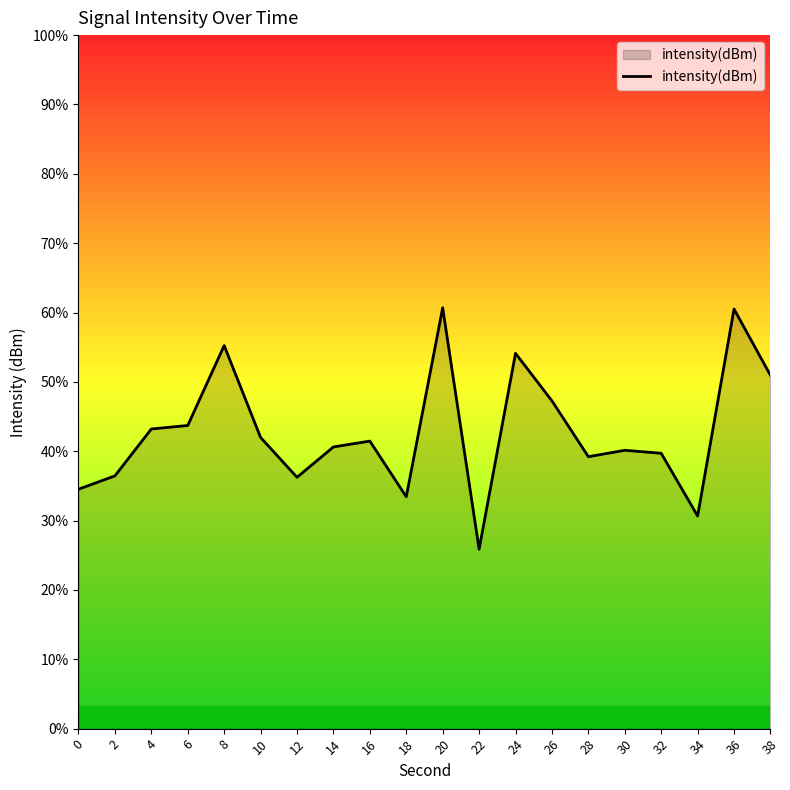

Count the number of categories in the chart.

20